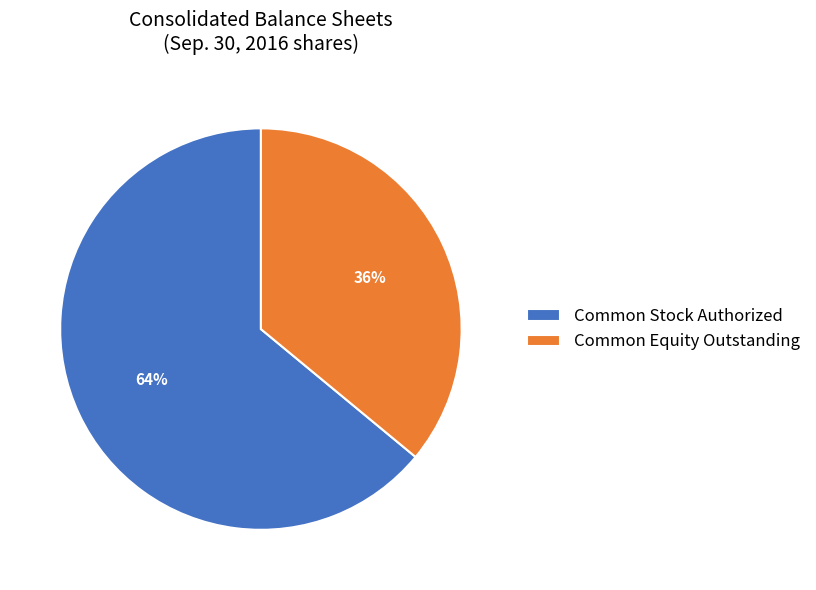

What is the largest slice in the pie chart?

Common Stock Authorized